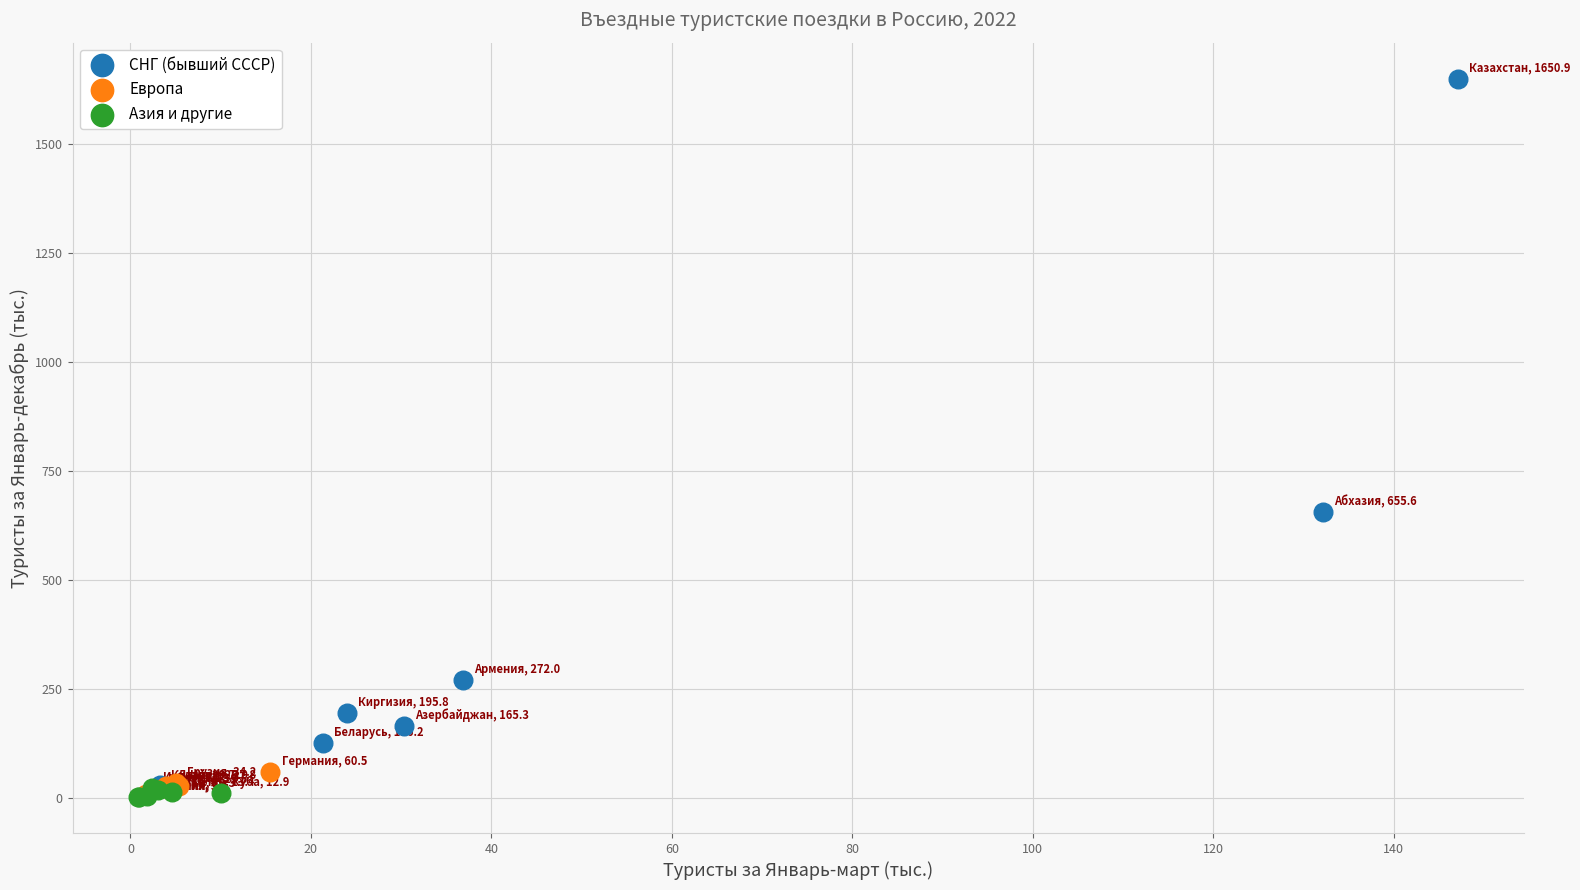

Which series has the widest spread of Y values?

СНГ (бывший СССР)